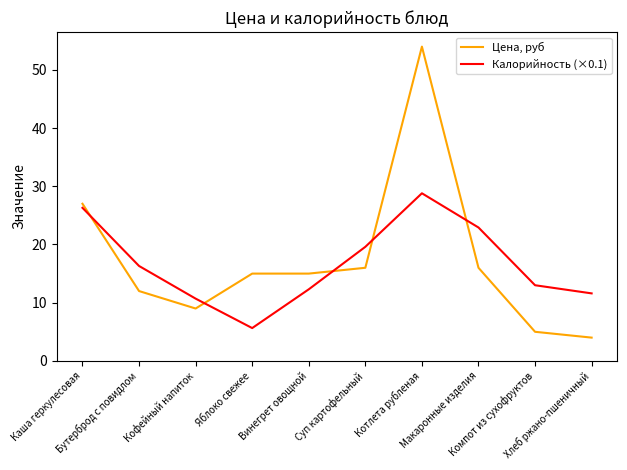

Which series ends up on top after the final intersection of Цена, руб and Калорийность (×0.1)?

Калорийность (×0.1)